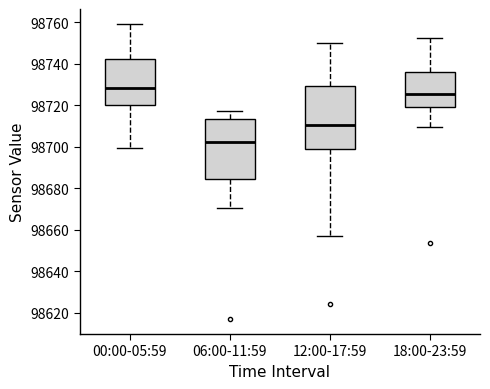

Reading left to right, read every box against the y-axis: the position of its median line, the range the box covers, and the ends of its whiskers. The values are not printed on the chart, so give them approximately, as read against the axis.

00:00-05:59: median 98728, box 98720 to 98742, whiskers 98700 to 98760
06:00-11:59: median 98702, box 98684 to 98714, whiskers 98670 to 98716
12:00-17:59: median 98710, box 98698 to 98730, whiskers 98658 to 98750
18:00-23:59: median 98726, box 98720 to 98736, whiskers 98710 to 98752